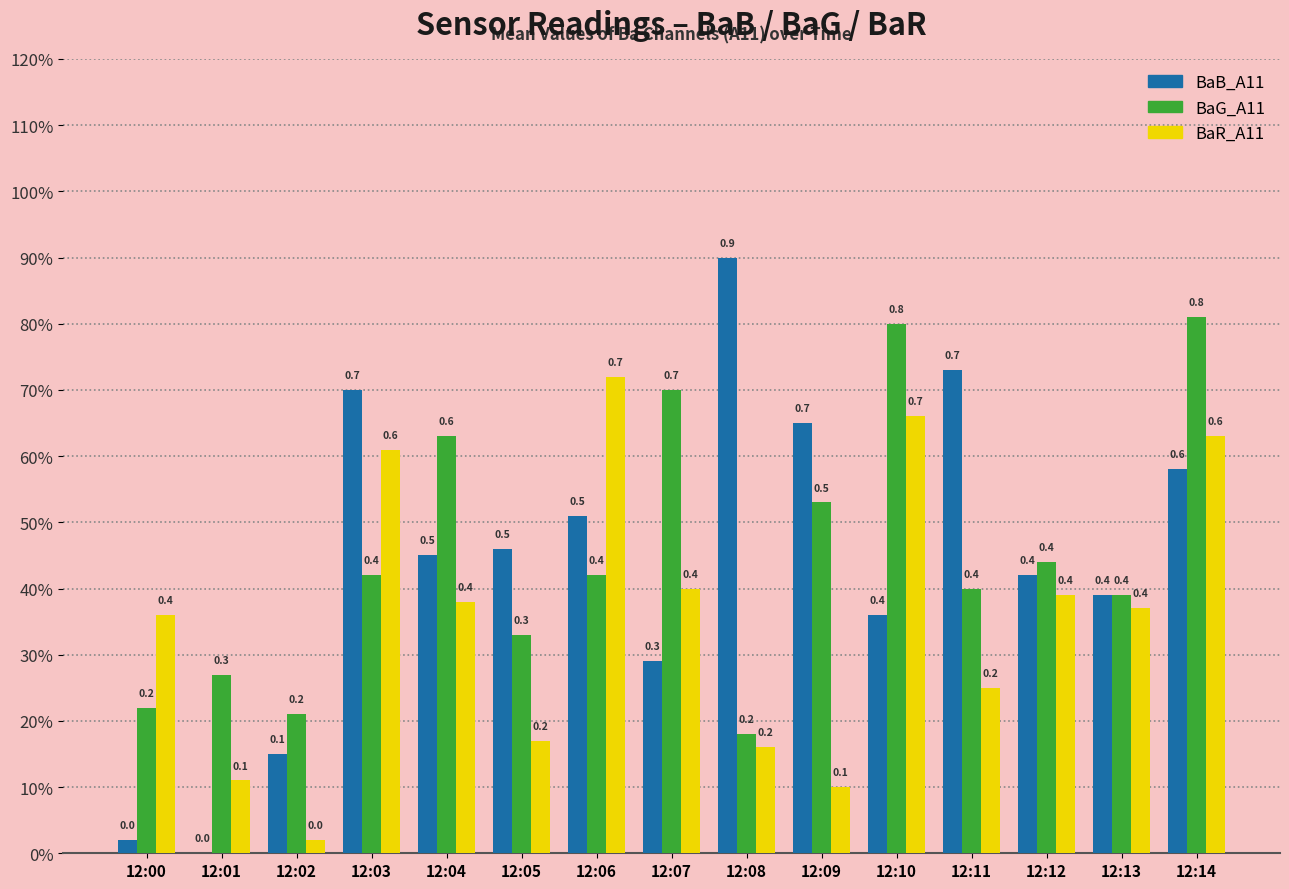

Does the chart contain stacked bars?

No